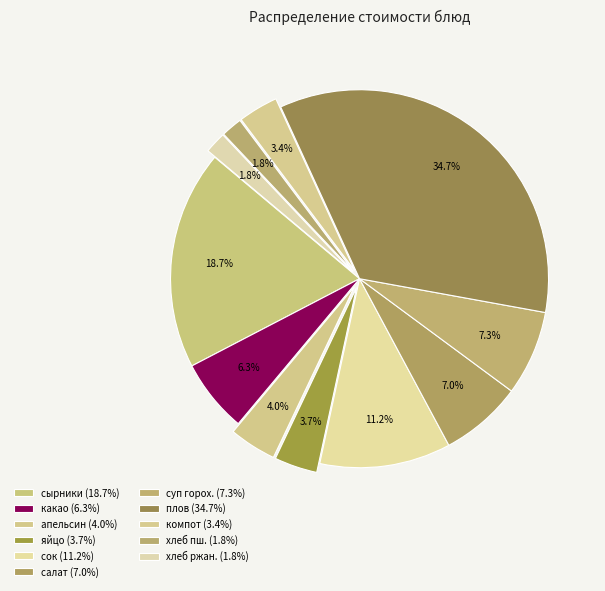

Rank the categories by value from lowest to highest.

Хлеб пшеничный, Хлеб ржаной, компот из свежих груш, яйцо вареное, апельсин, какао с молоком, Салат из свежих помидоров с луком, Суп гороховый, сок фруктовый, сырники со сгущ. Молоком, Плов из птицы